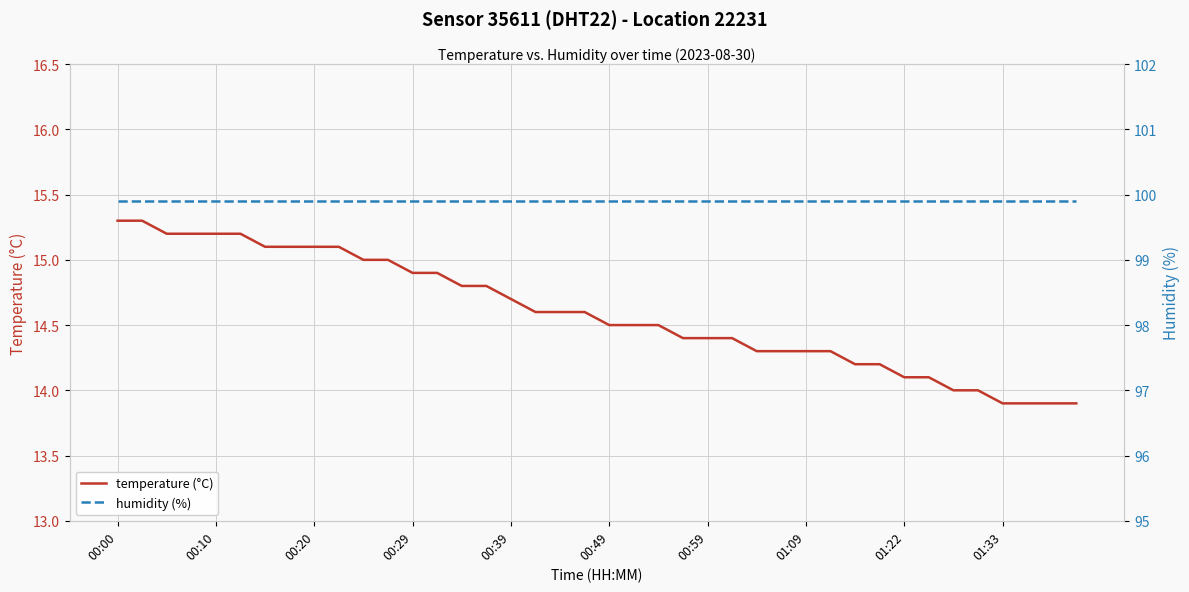

The temperature (°C) series shows 14.7 at 00:39. True or false?

True